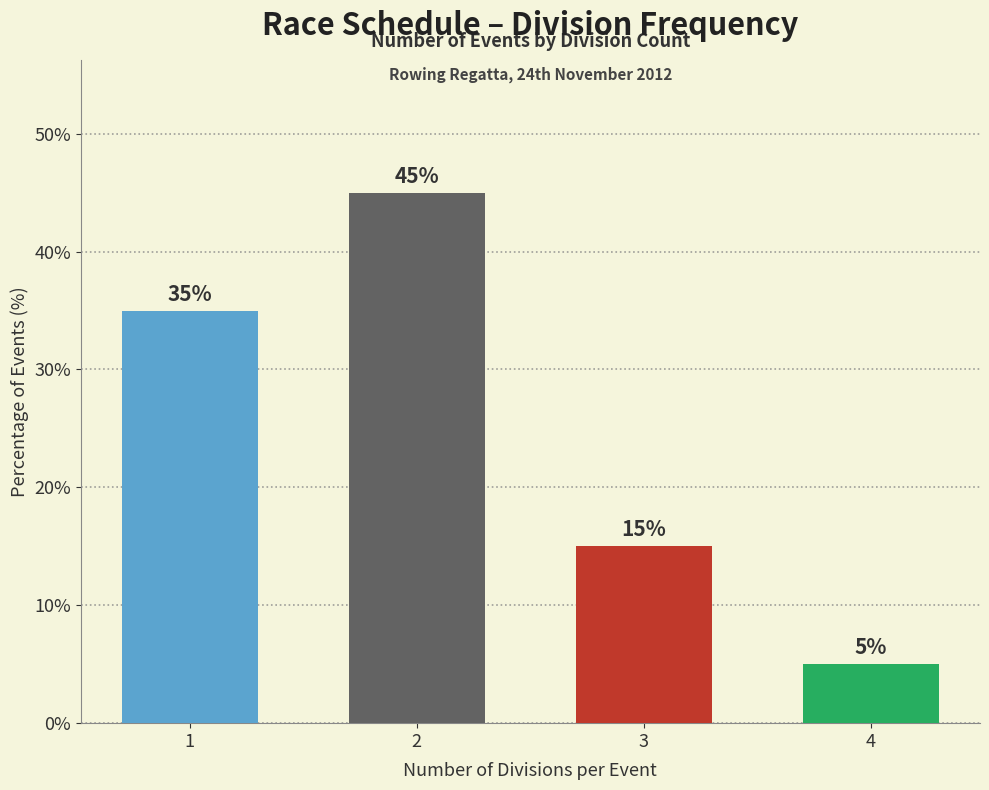

At which category does the chart reach its peak across all series?

2